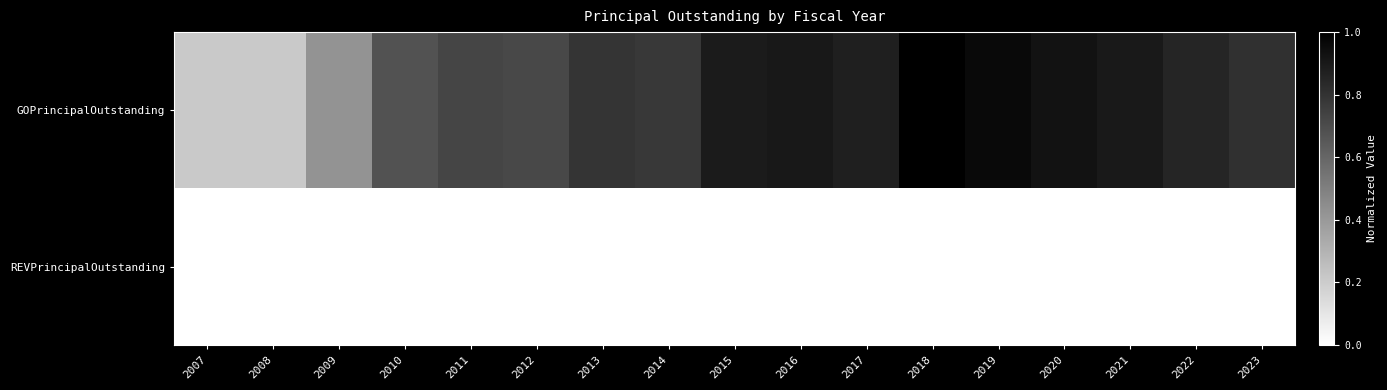

At 2013, list the series in order from smallest to largest.

REVPrincipalOutstanding, GOPrincipalOutstanding